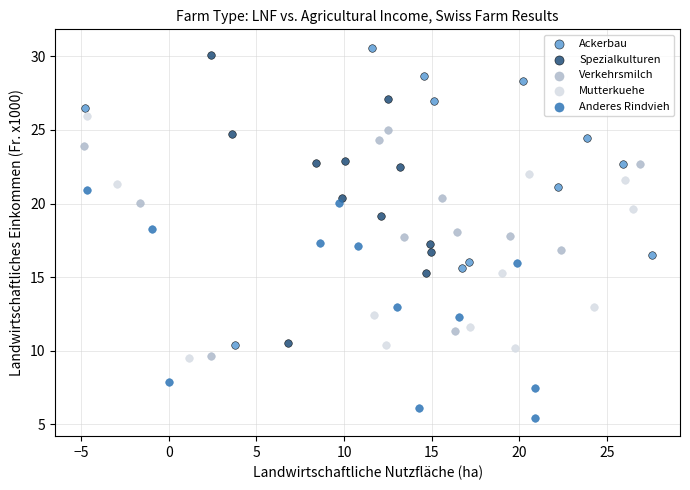

Which series has the widest spread of Y values?

Ackerbau